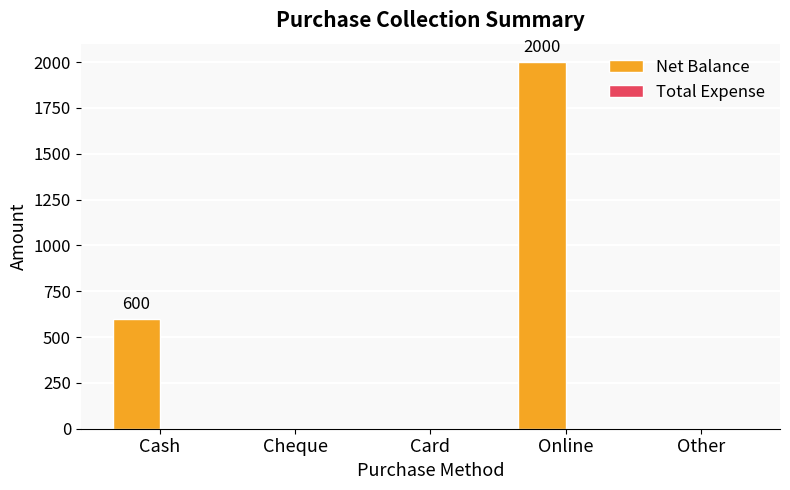

Are the bars horizontal?

No